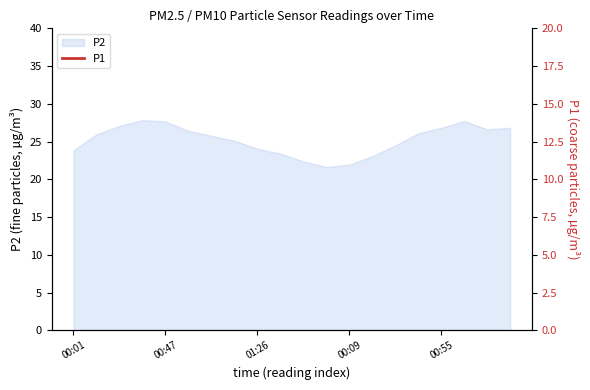

What is the label of the 4th point from the left?

00:09